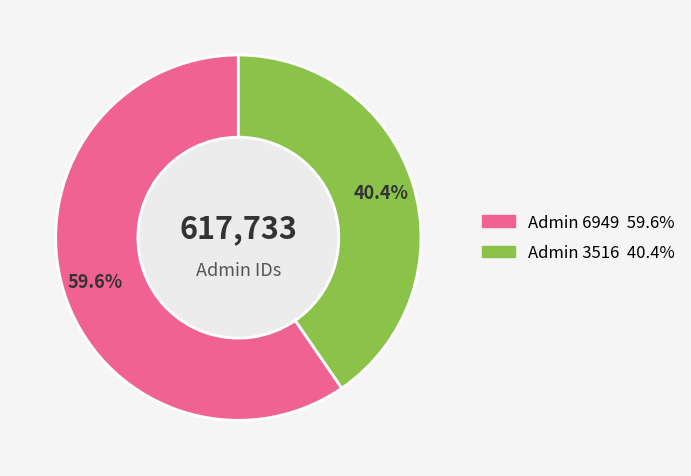

Is there any slice that represents more than half of the pie?

Yes